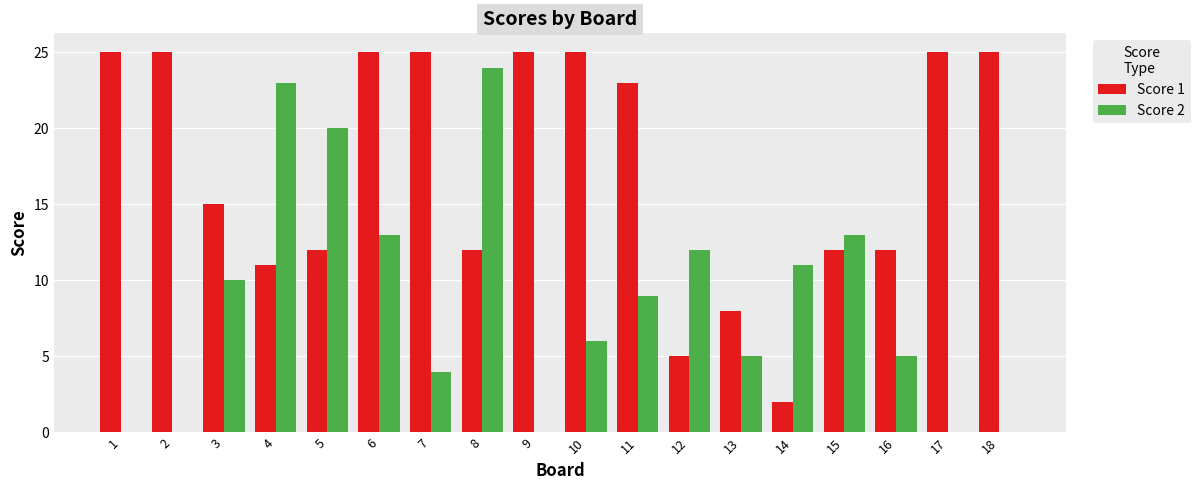

What is the sum of all Score 1 values?

312